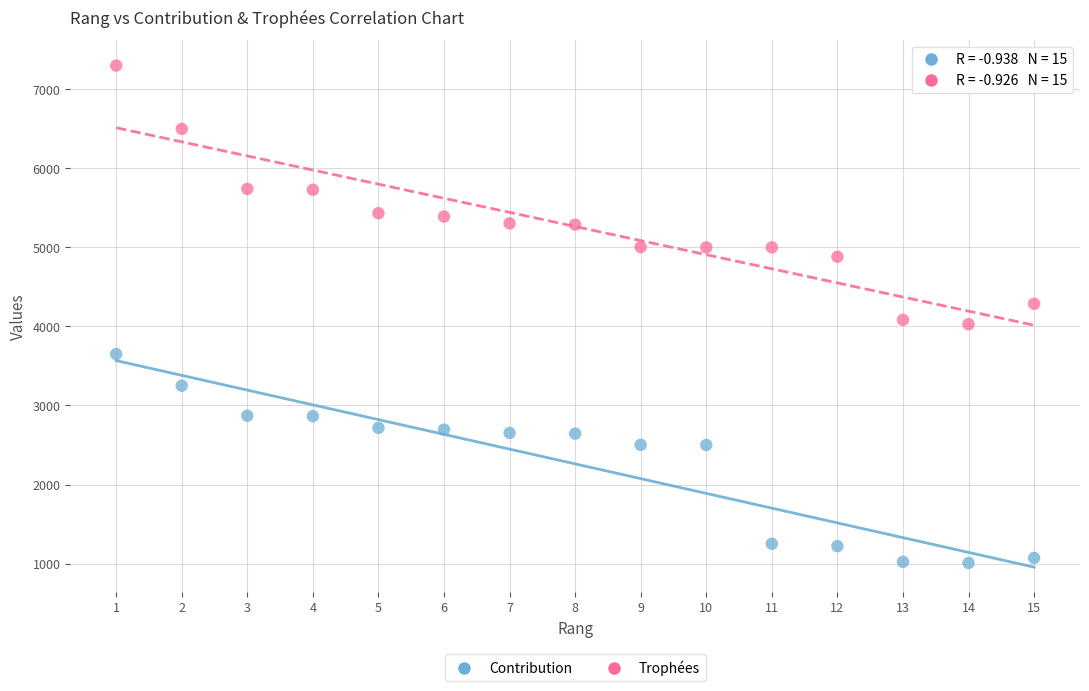

Which series reaches the maximum Y coordinate?

Trophées